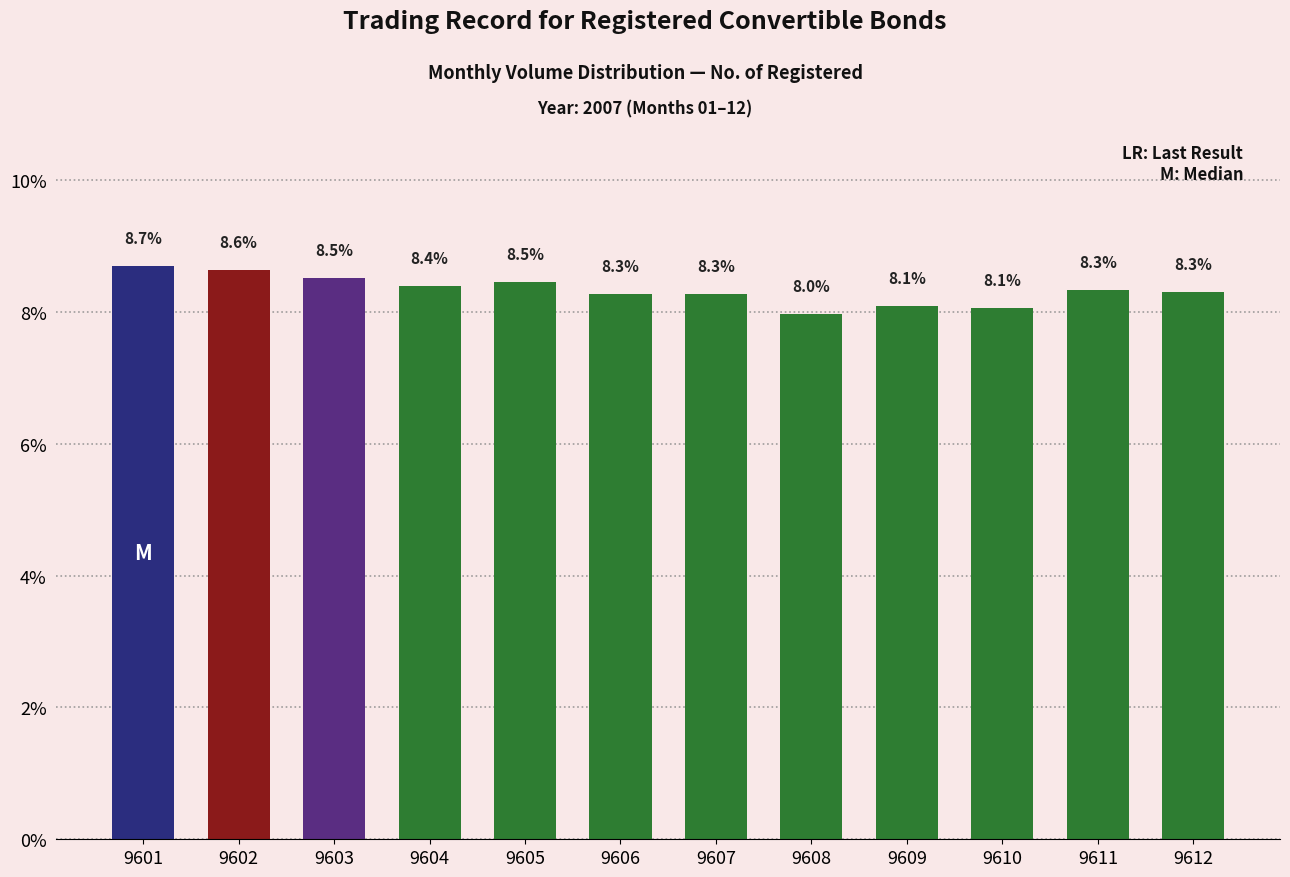

What is the approximate value at 9608?

8.0